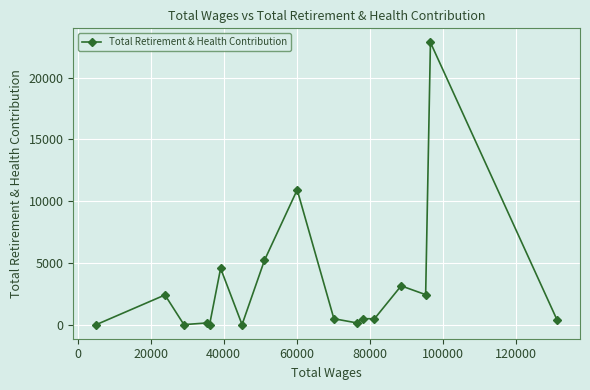

What is the maximum value shown in the chart?

22857